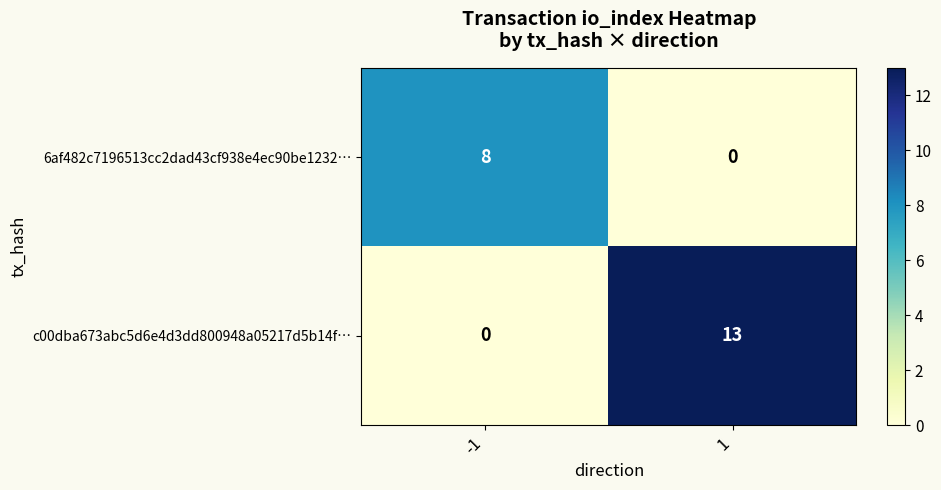

Reading left to right, list all the values displayed in this chart.

6af482c7196513cc2dad43cf938e4ec90be1232…: 8	0
c00dba673abc5d6e4d3dd800948a05217d5b14f…: 0	13